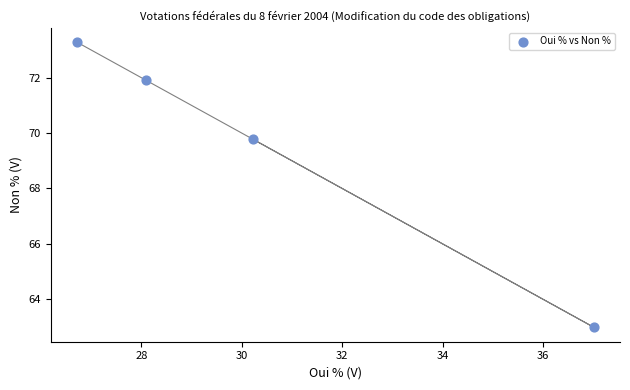

What is the range of X values (max minus min)?

10.3